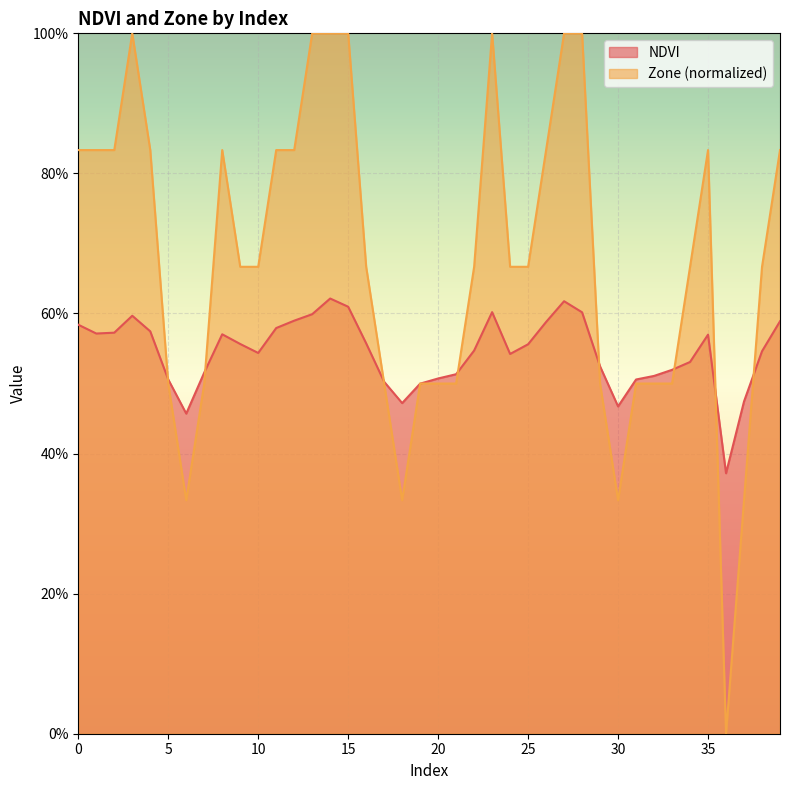

How many times do NDVI and Zone cross each other?

10